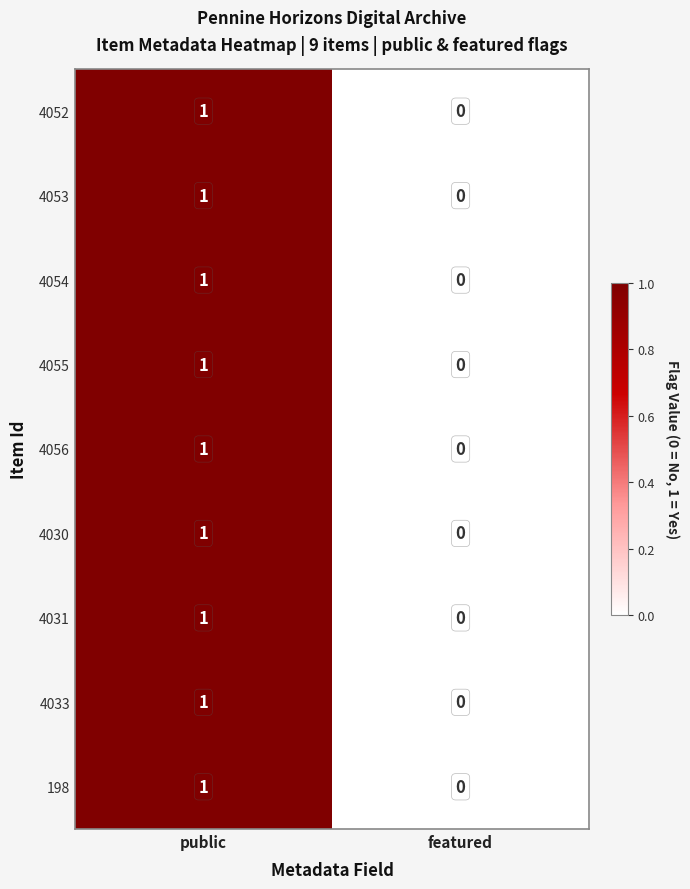

How many values in the 4052 series are below 1?

1